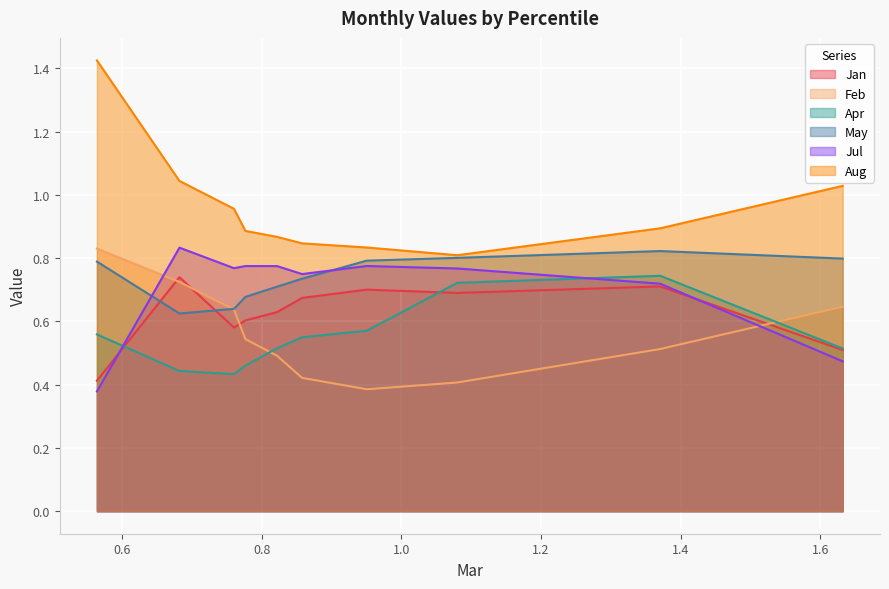

At which category does the chart reach its peak across all series?

pct05